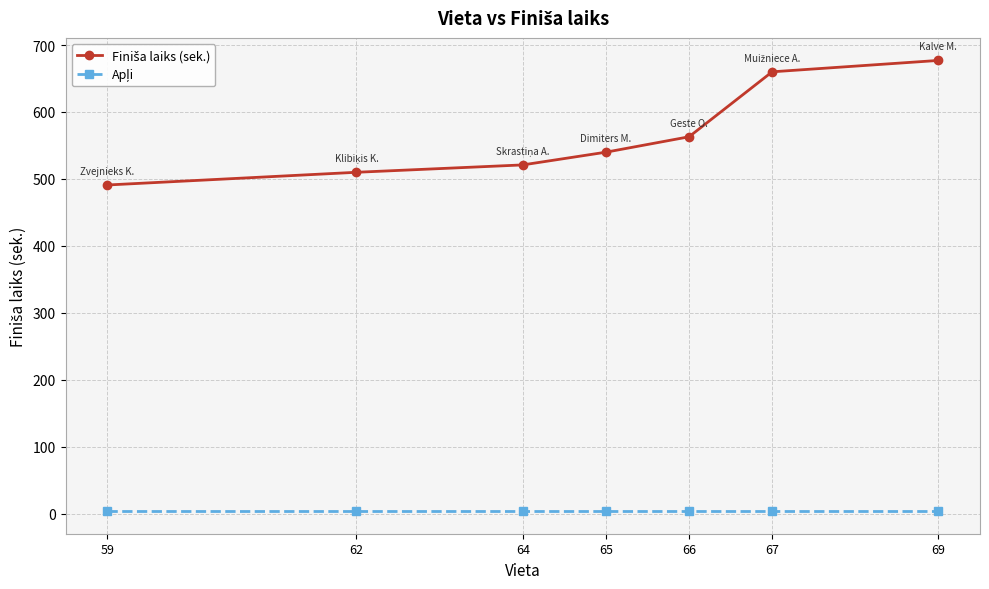

What is the greatest value displayed?

677